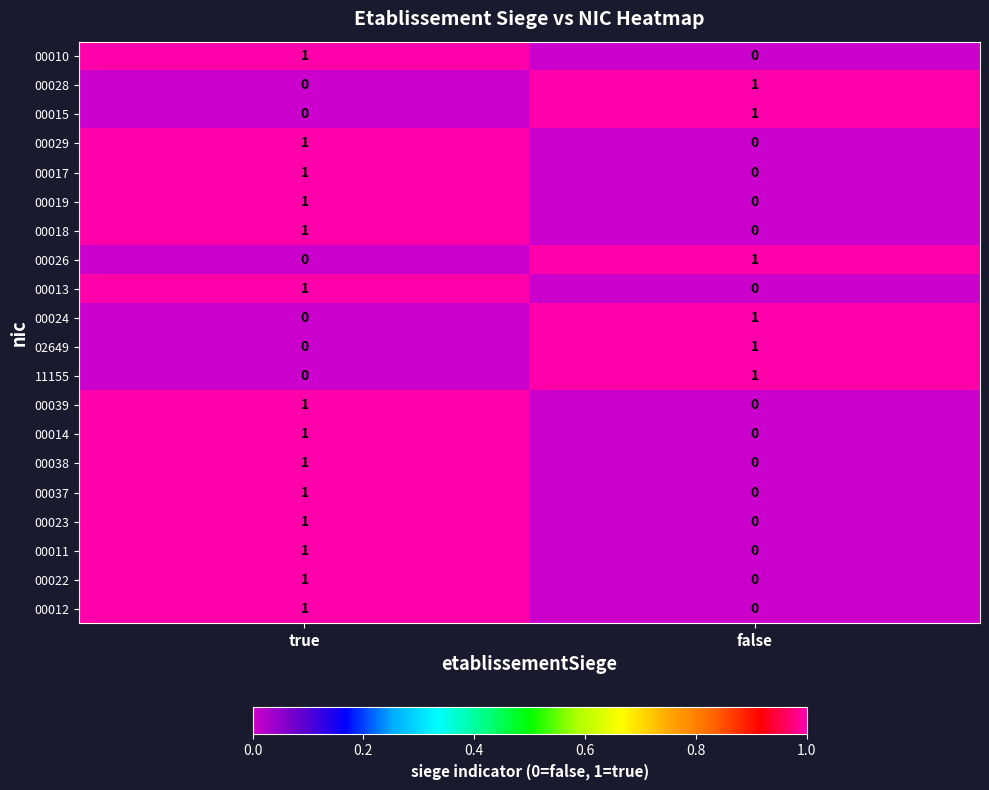

At which category is the sum across all series the highest?

true